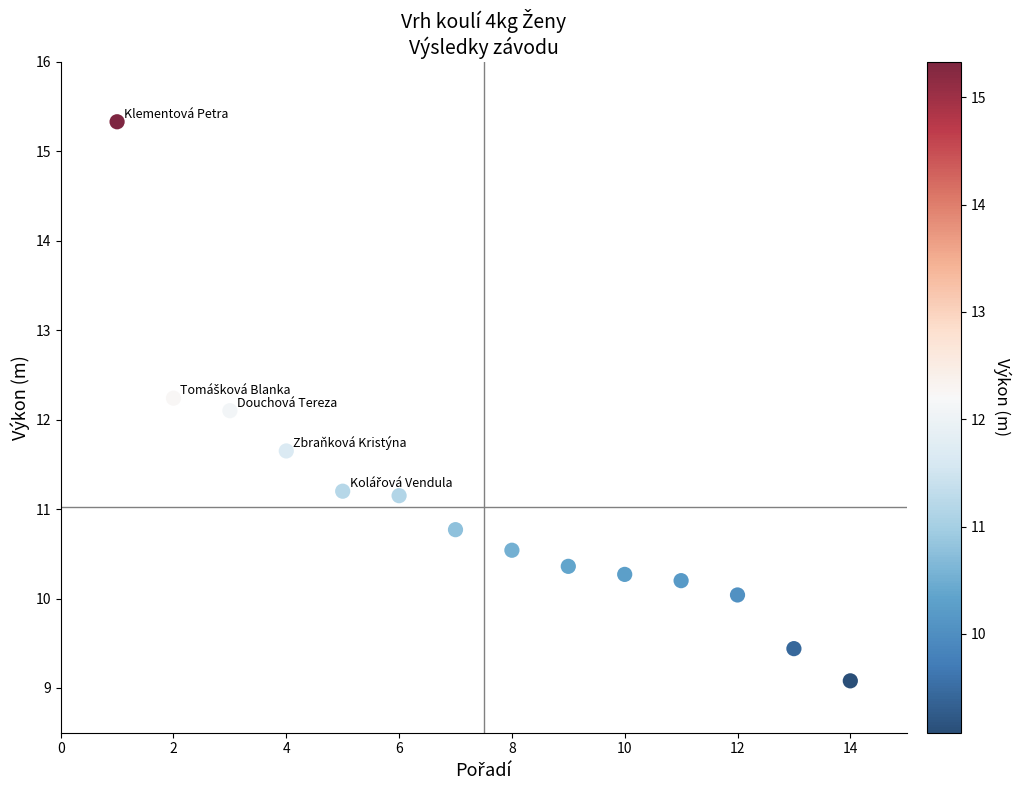

What is the range of X values (max minus min)?

13.0